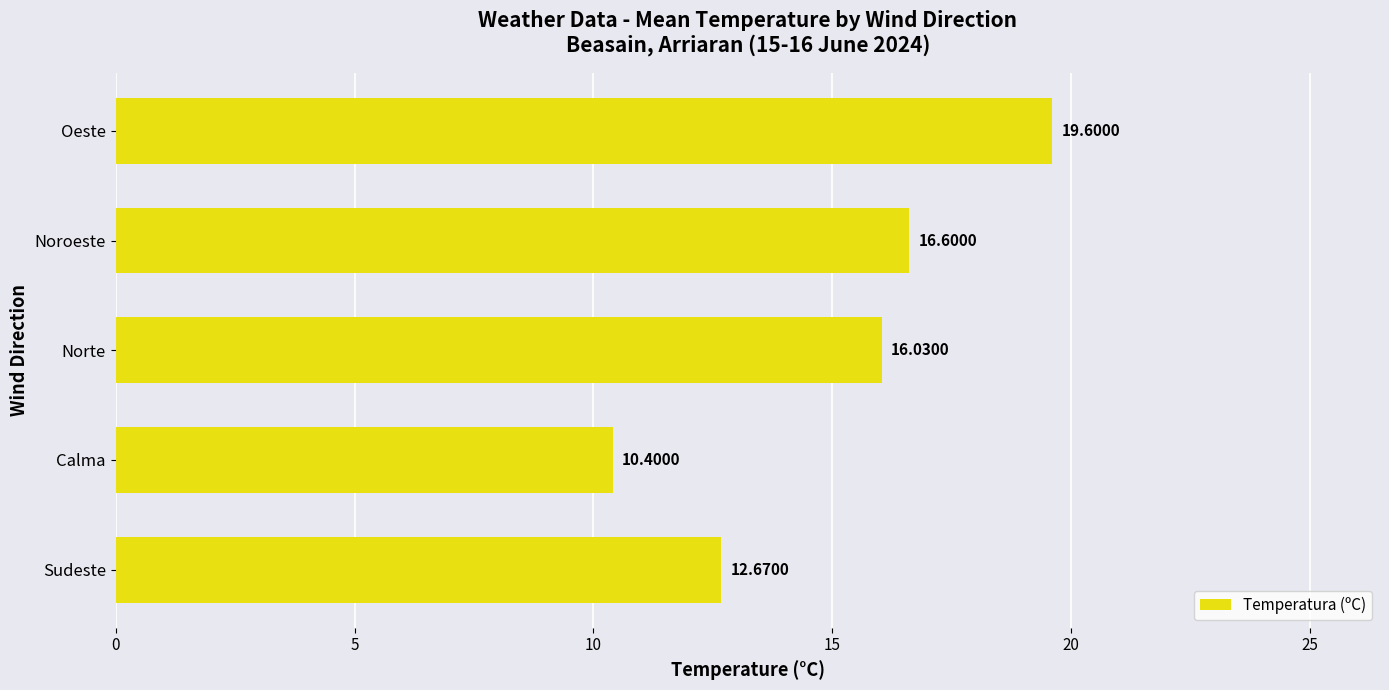

What is the greatest value displayed?

19.6